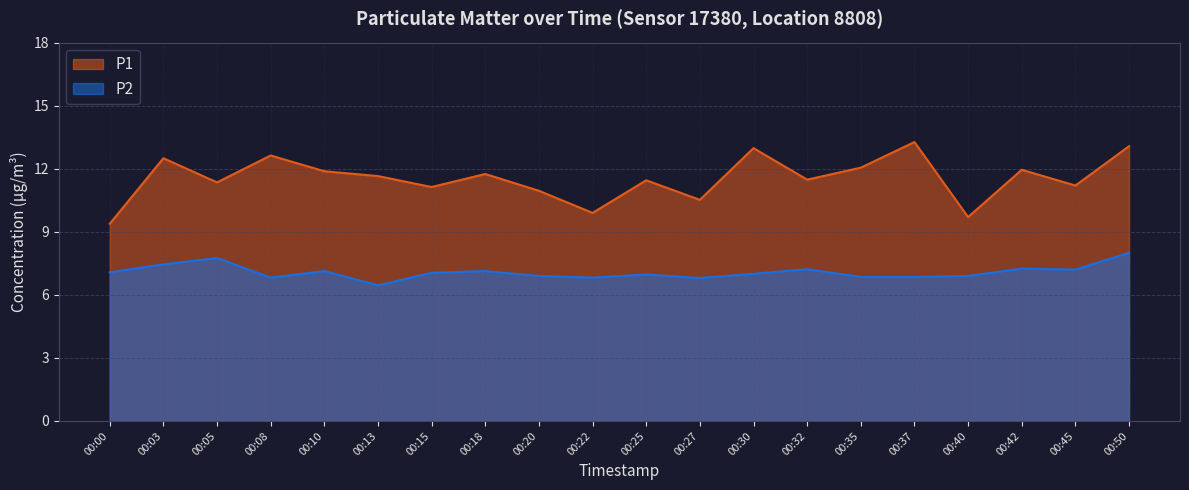

Is the value of P2 at 00:13 greater than the value of P1 at 00:08?

No